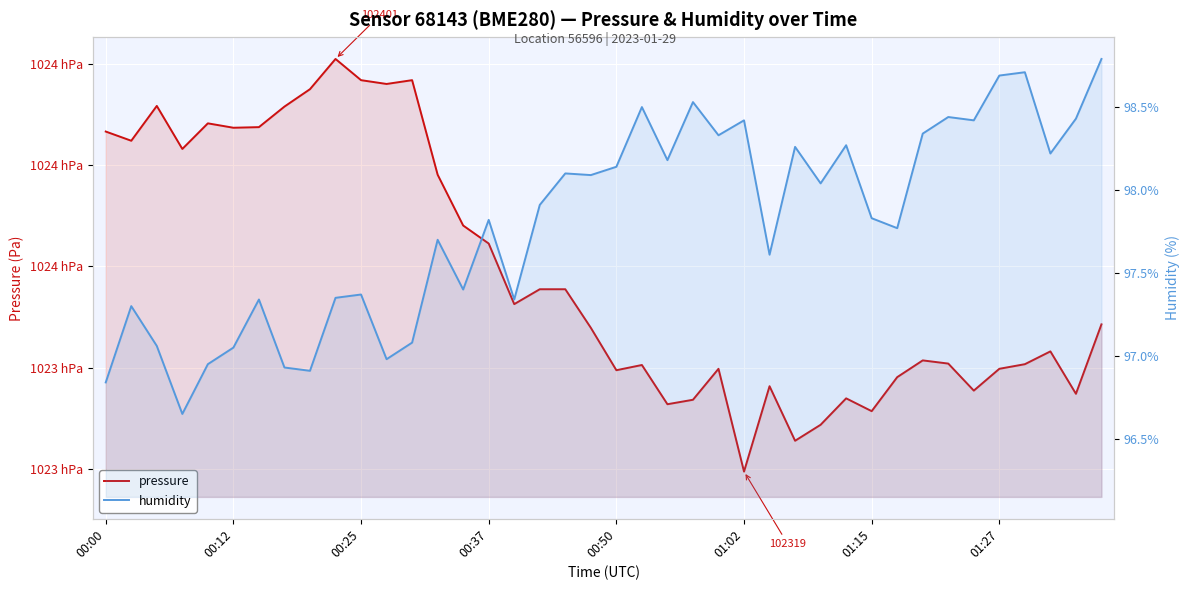

True or false: pressure and humidity intersect in this chart.

False